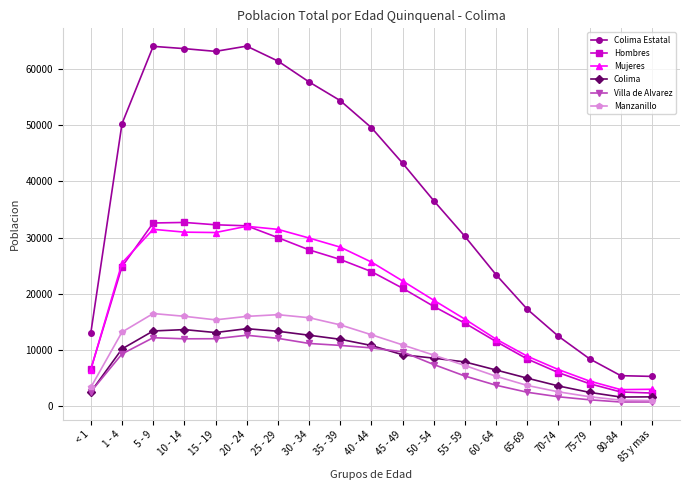

What is the average value of the Villa de Alvarez series?

7231